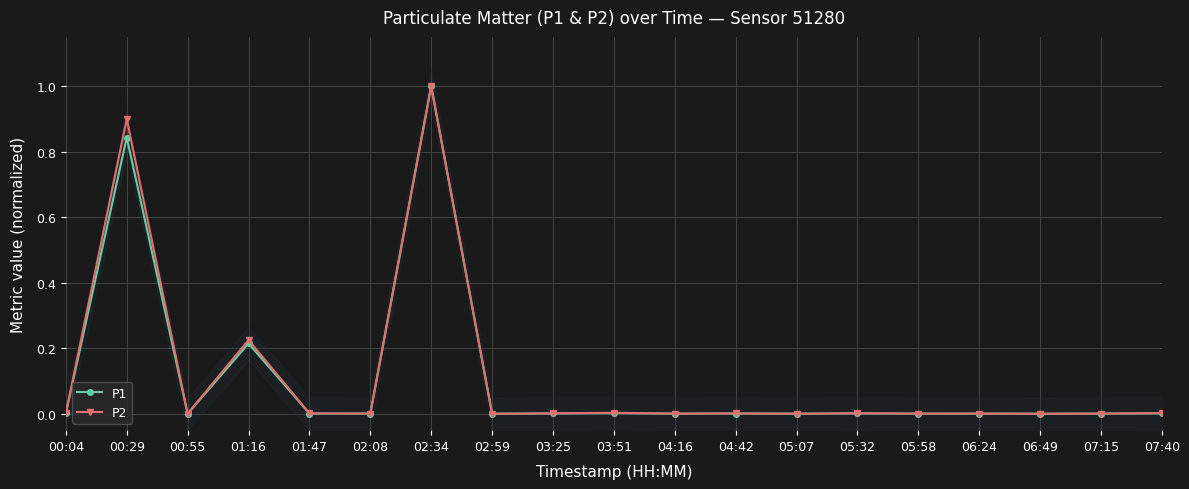

What is the difference between the second highest and minimum values in the P2 series?

0.9